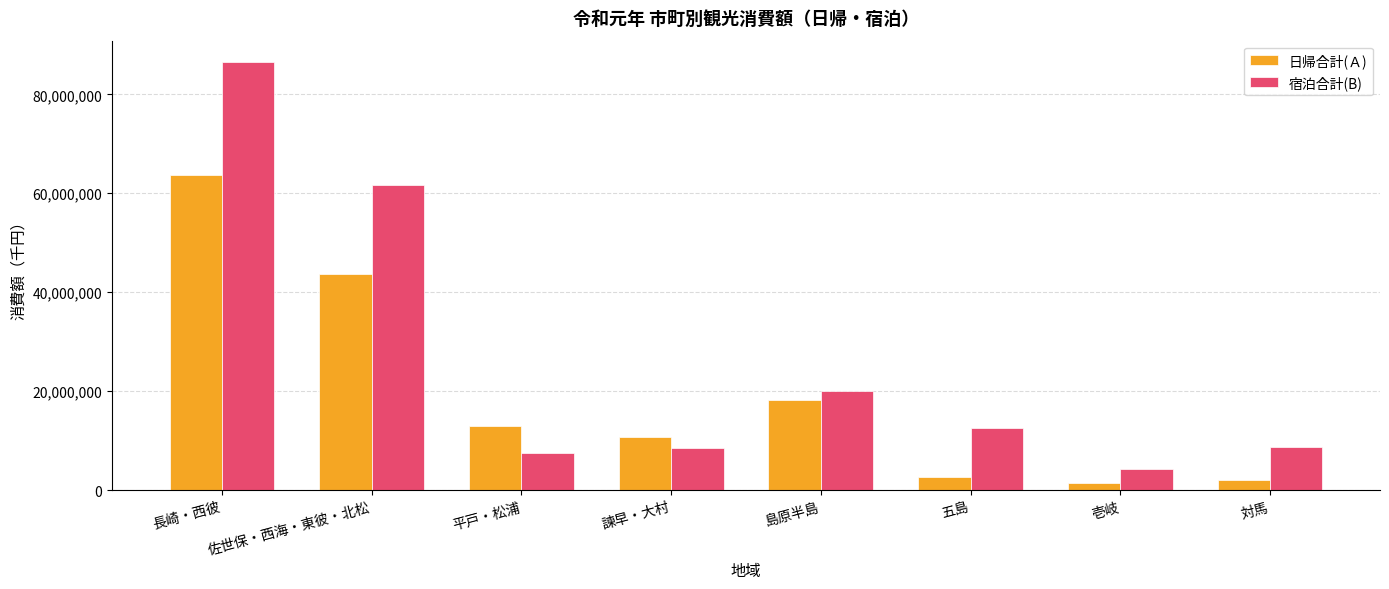

The 宿泊合計(B) series shows 86530073 at 長崎・西彼. True or false?

True